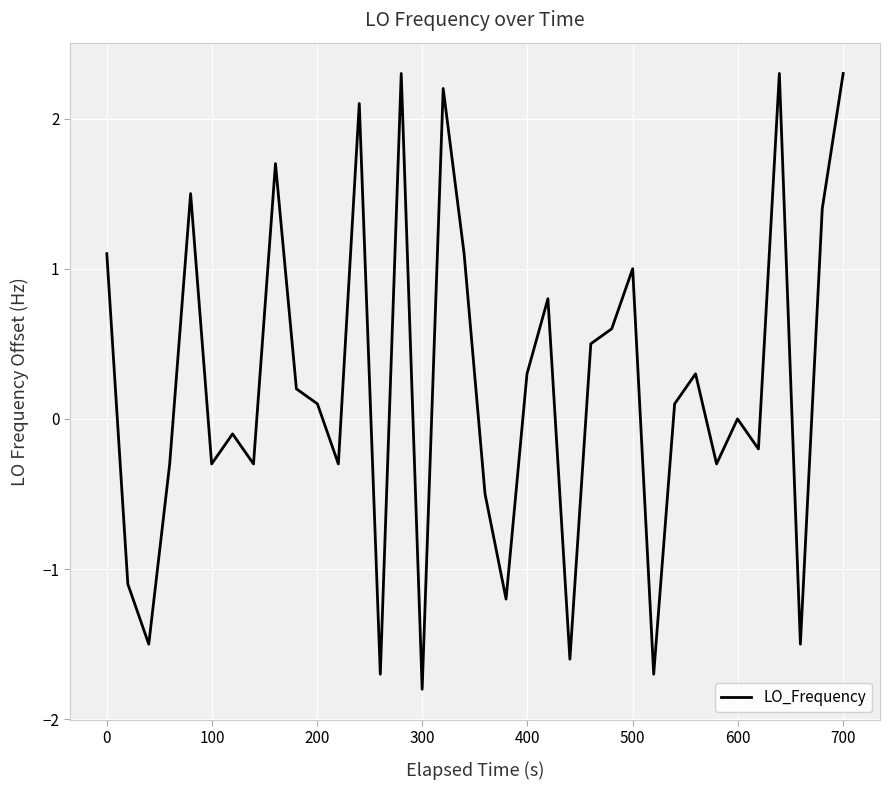

What is the smallest value displayed?

-1.8